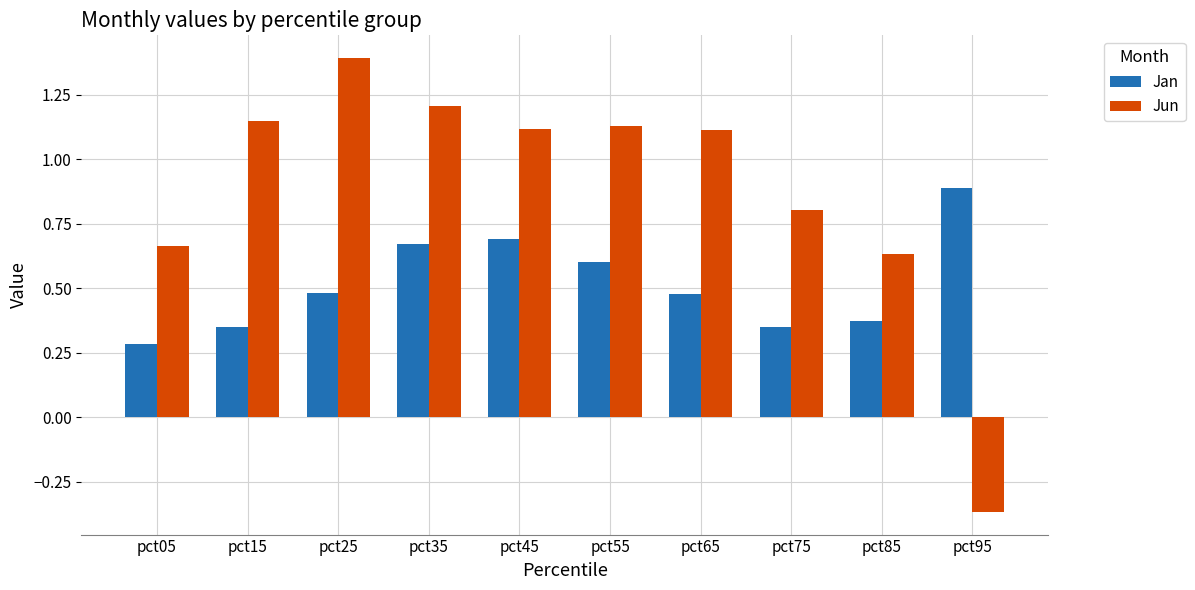

Is it true that Jan equals 0.5 at pct05?

False